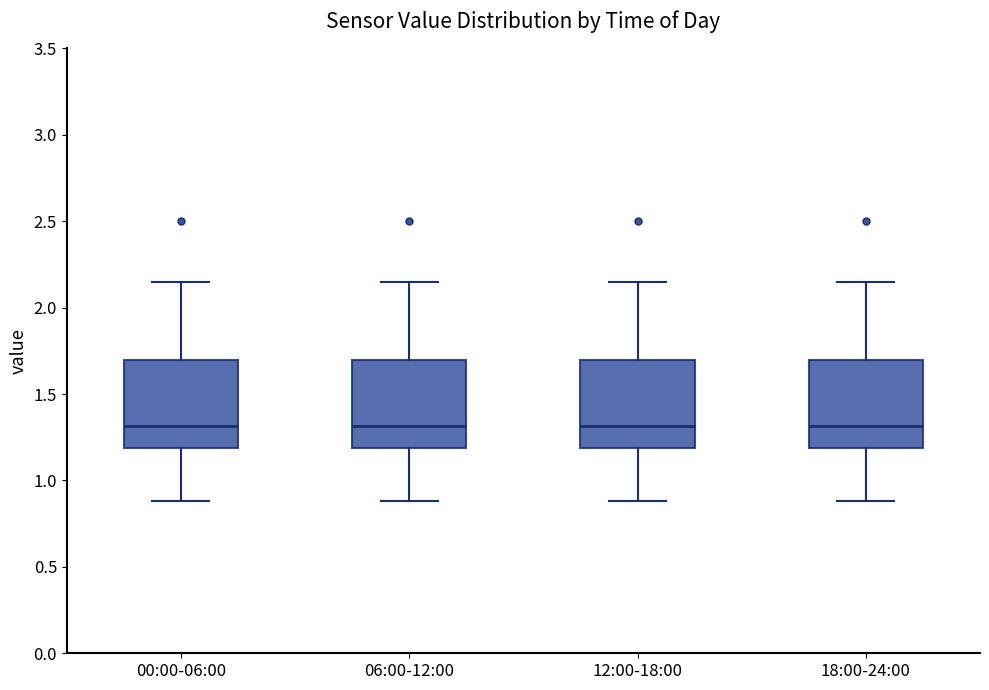

Where does the median line of the box for 06:00-12:00 sit on the y-axis? The values are not printed on the chart, so give them approximately, as read against the axis.

1.30